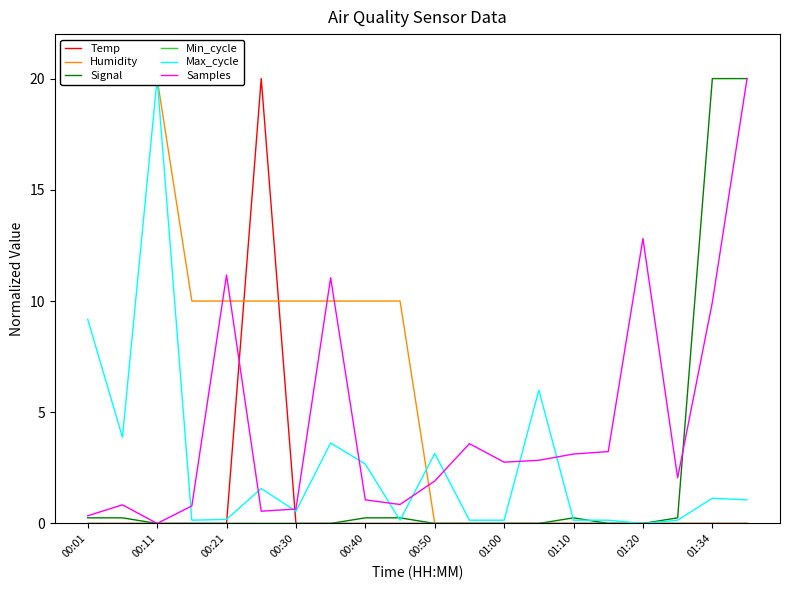

The value of Temp at 01:00 is 10.5. True or false?

False